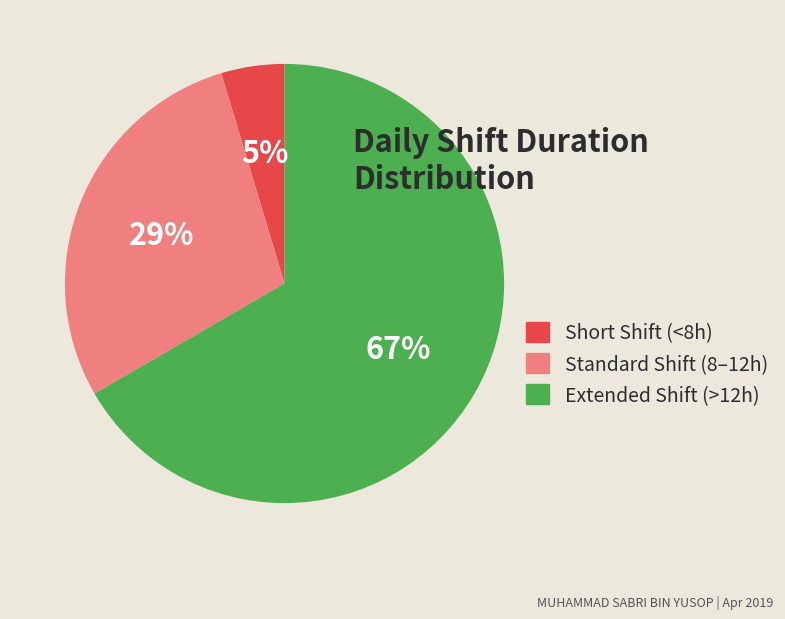

What percentage is the Short Shift (<8h) slice, to the nearest percent?

5%